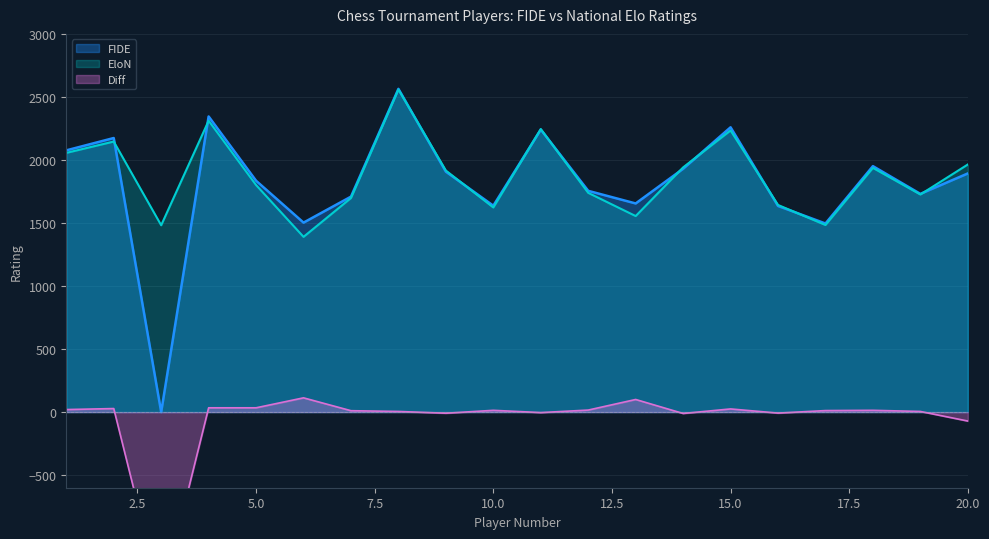

What is the smallest value displayed?

-1482